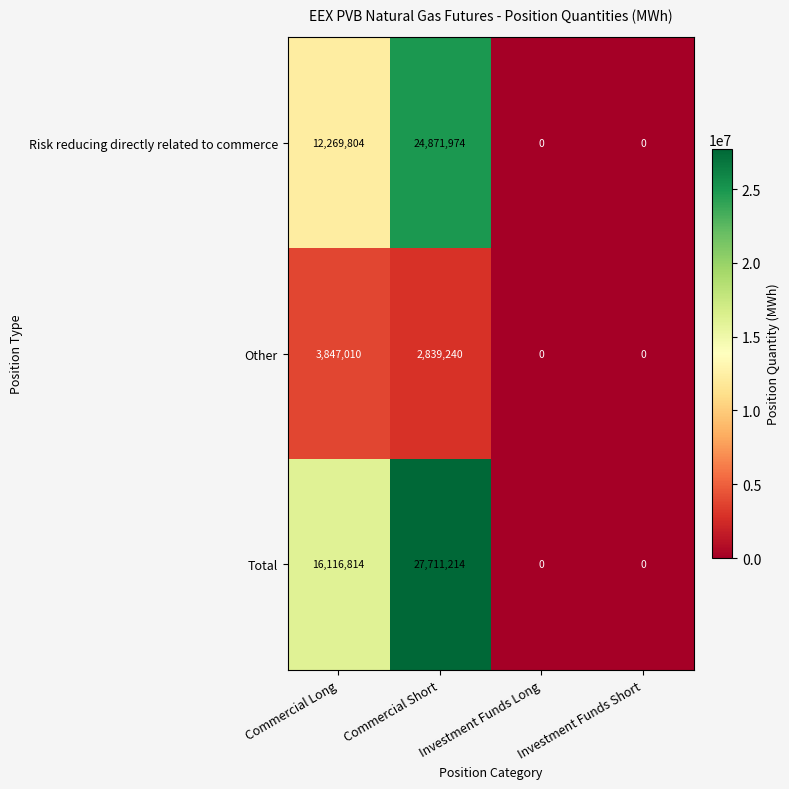

What is the average value of the Total series?

10957007